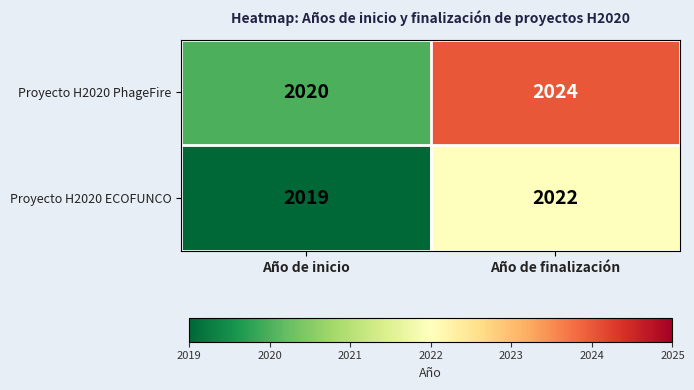

What is the total value across all series at Año de inicio?

4039